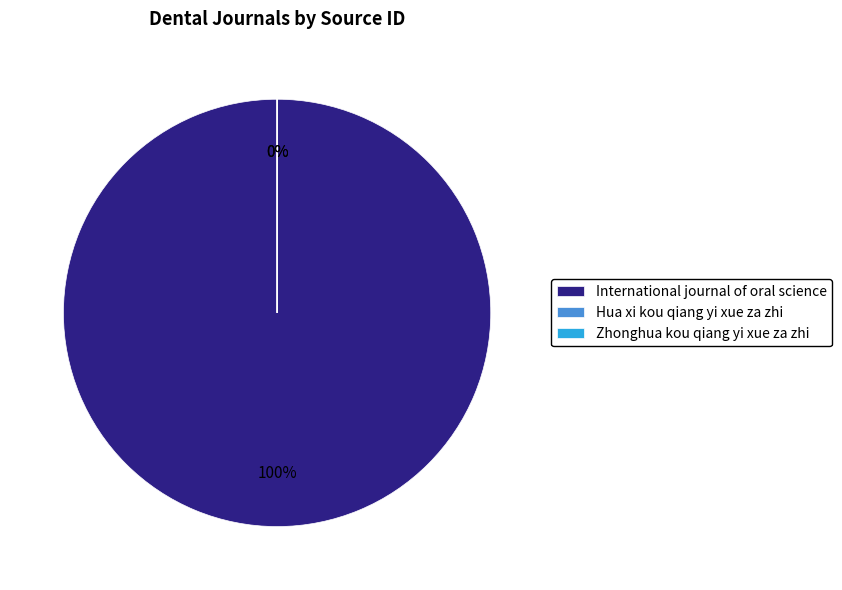

Between Hua xi kou qiang yi xue za zhi and Zhonghua kou qiang yi xue za zhi, which is larger?

Hua xi kou qiang yi xue za zhi